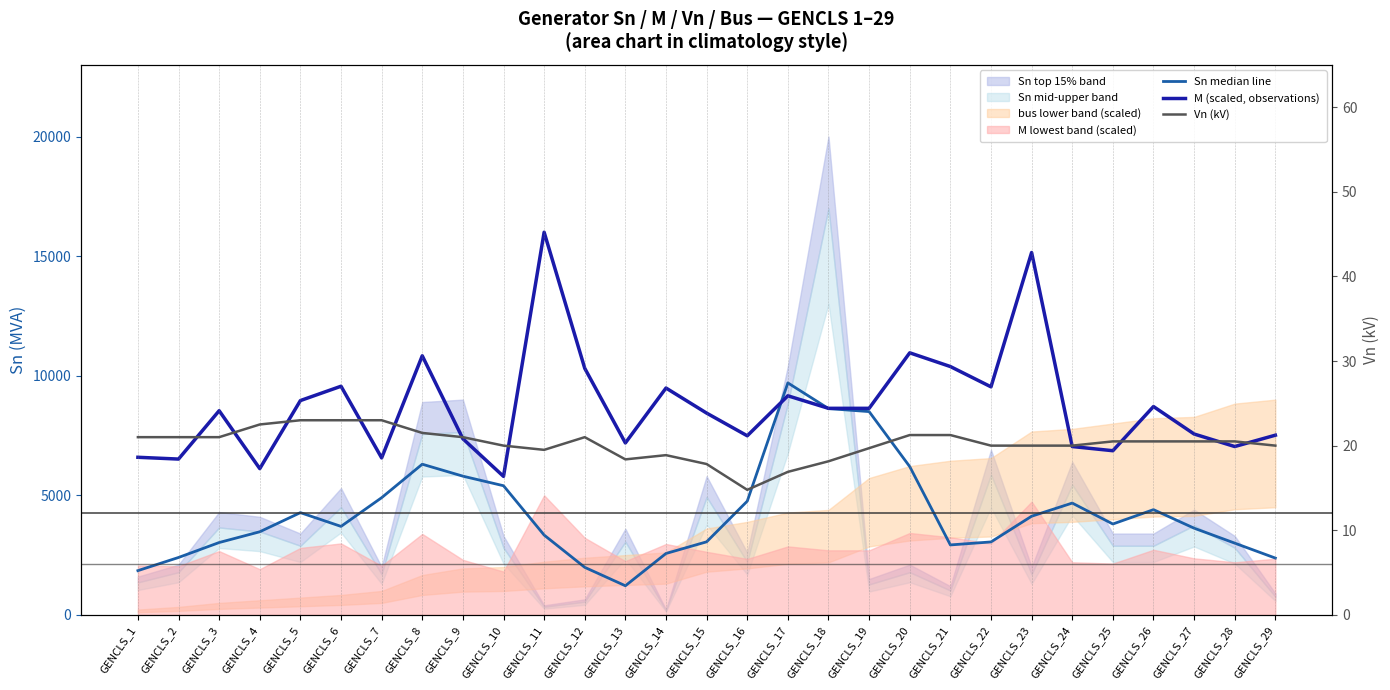

At which label does Vn (kV) first exceed 20?

GENCLS_1